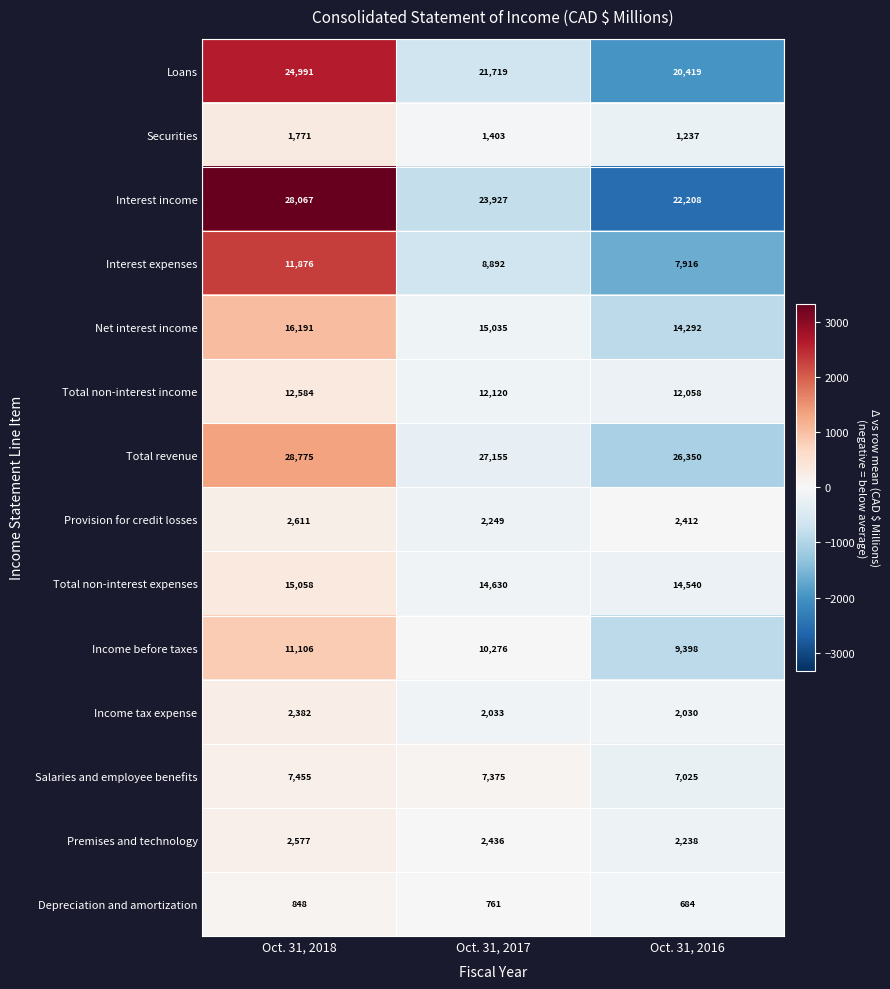

What is the average value of the Income tax expense series?

2148